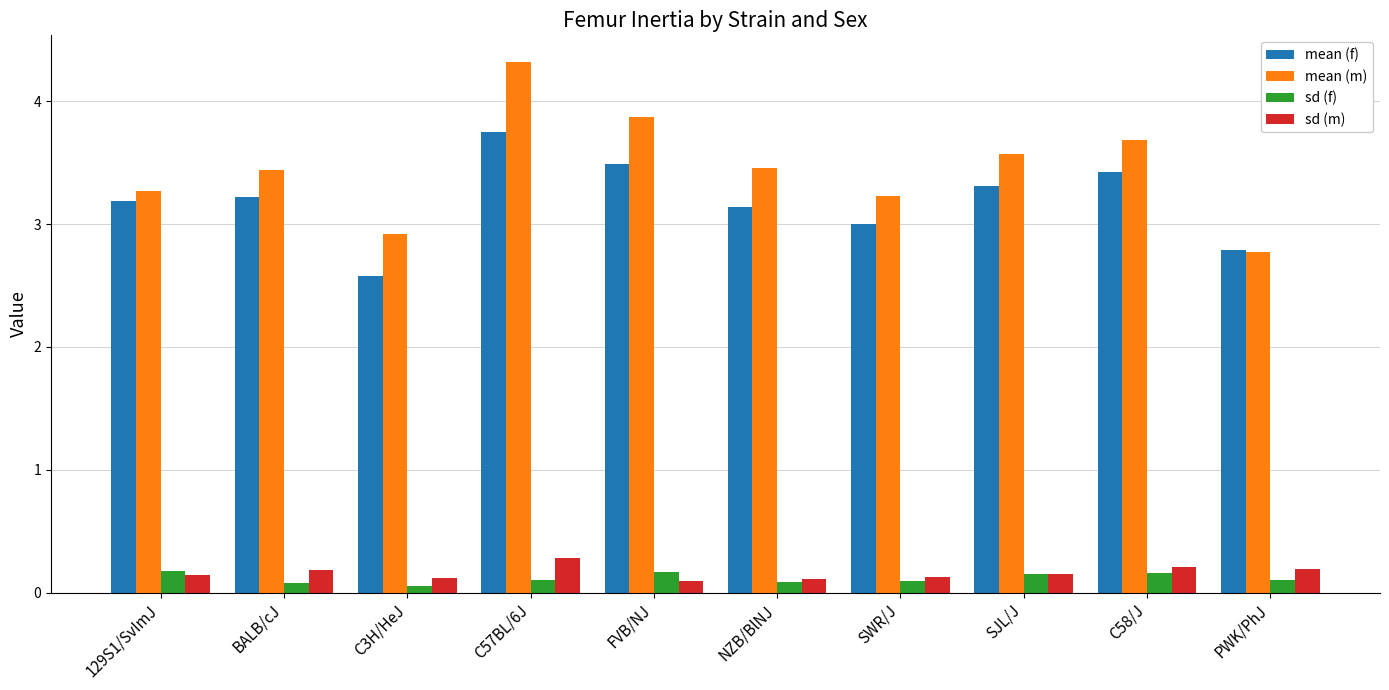

At which label does mean (f) first exceed 3?

129S1/SvImJ